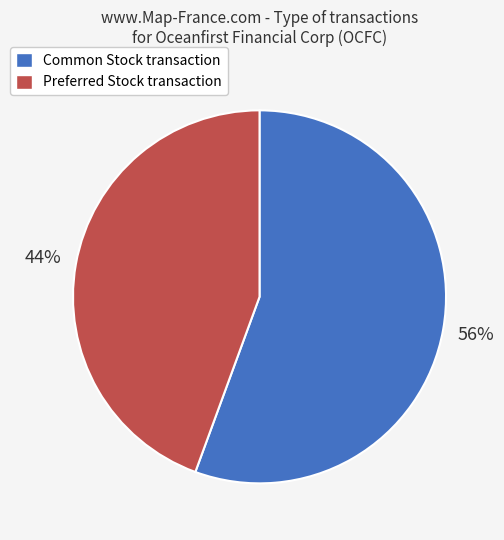

Is there any slice that represents more than half of the pie?

Yes